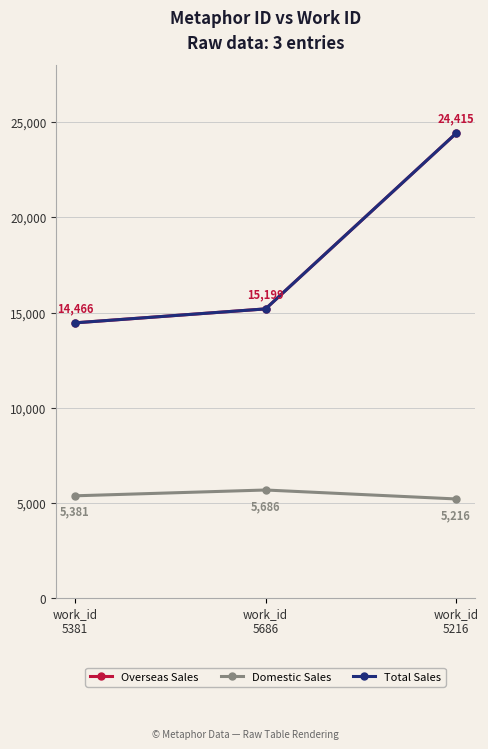

At which label does Domestic Sales first exceed 5381?

work_id
5686